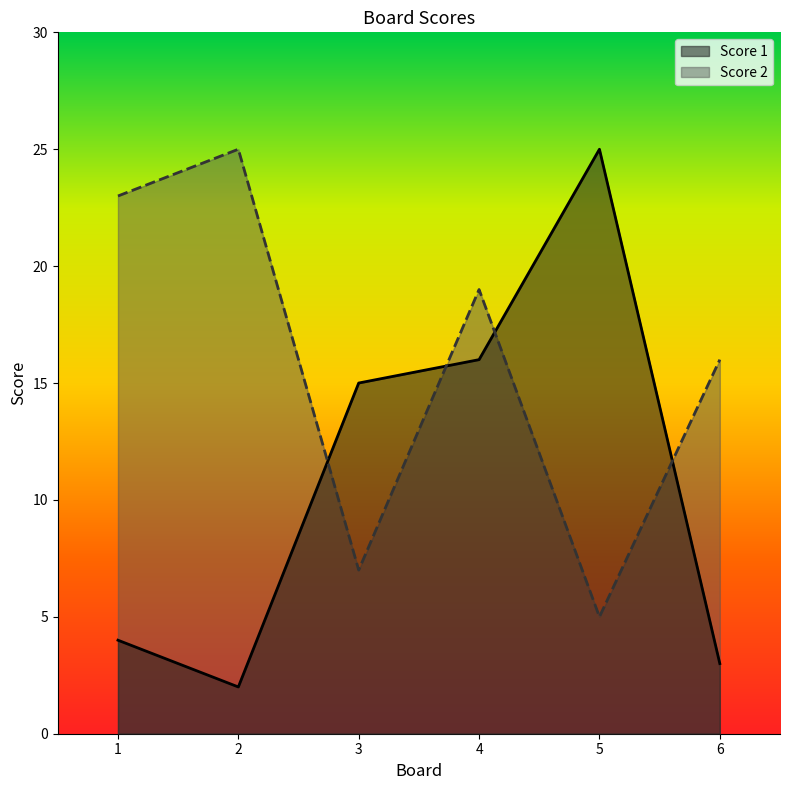

List the labels in order of Score 1 value, largest first.

5, 4, 3, 1, 6, 2